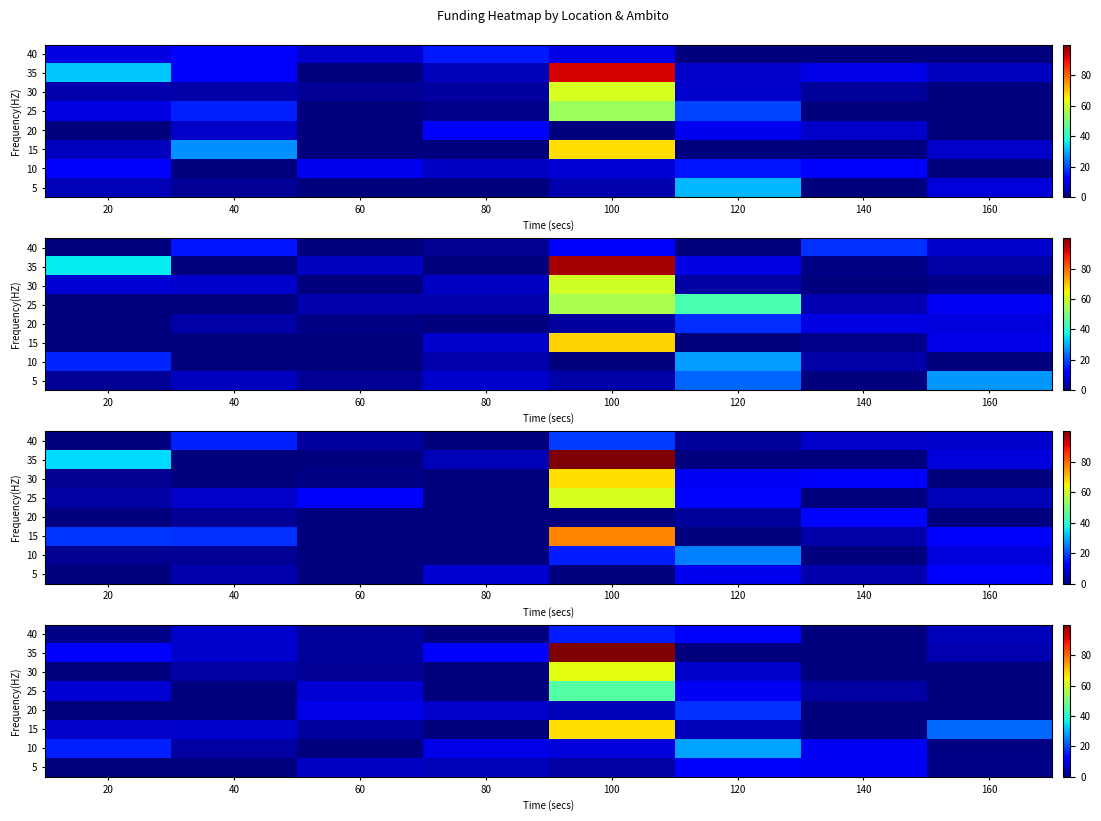

Count the number of data series in this chart.

8